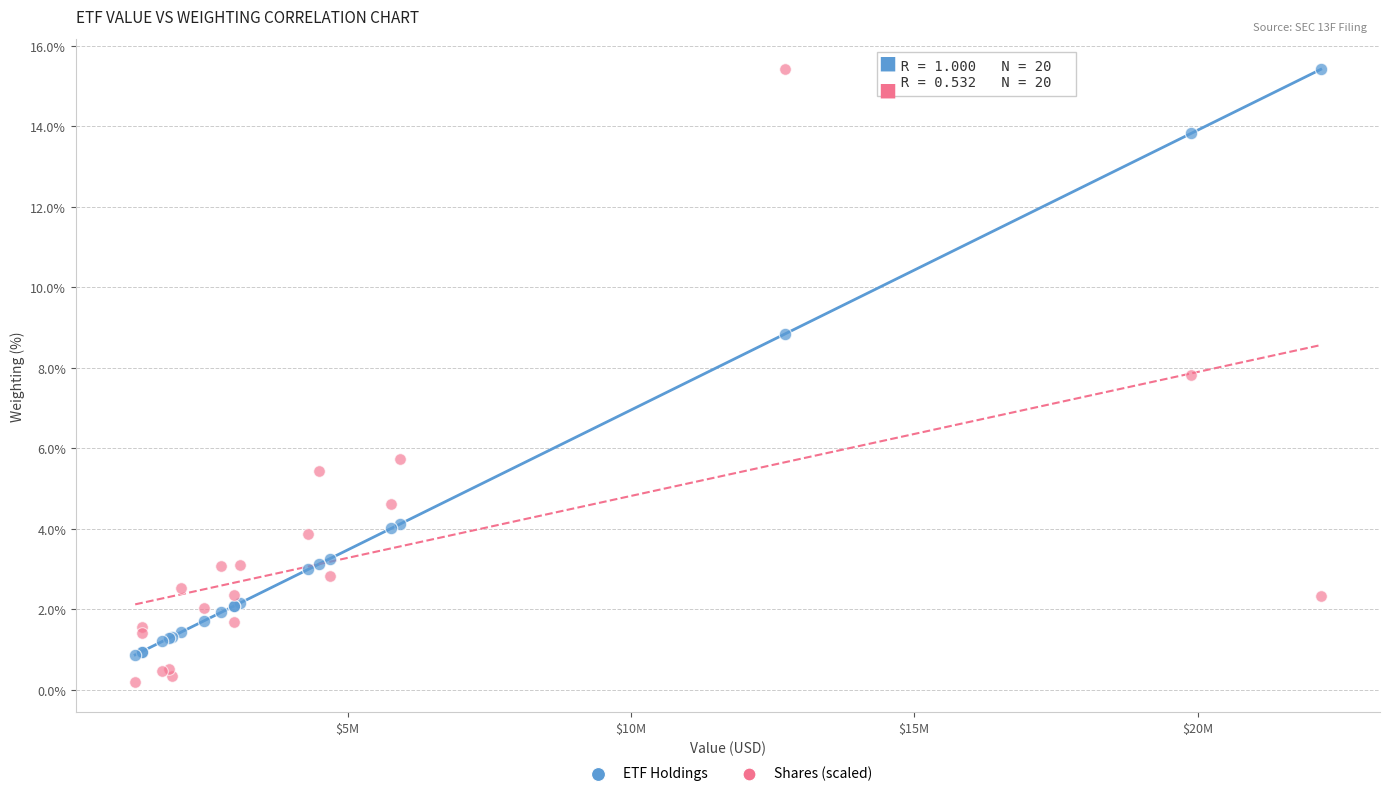

Which series contains the lowest Y value?

Shares (scaled)